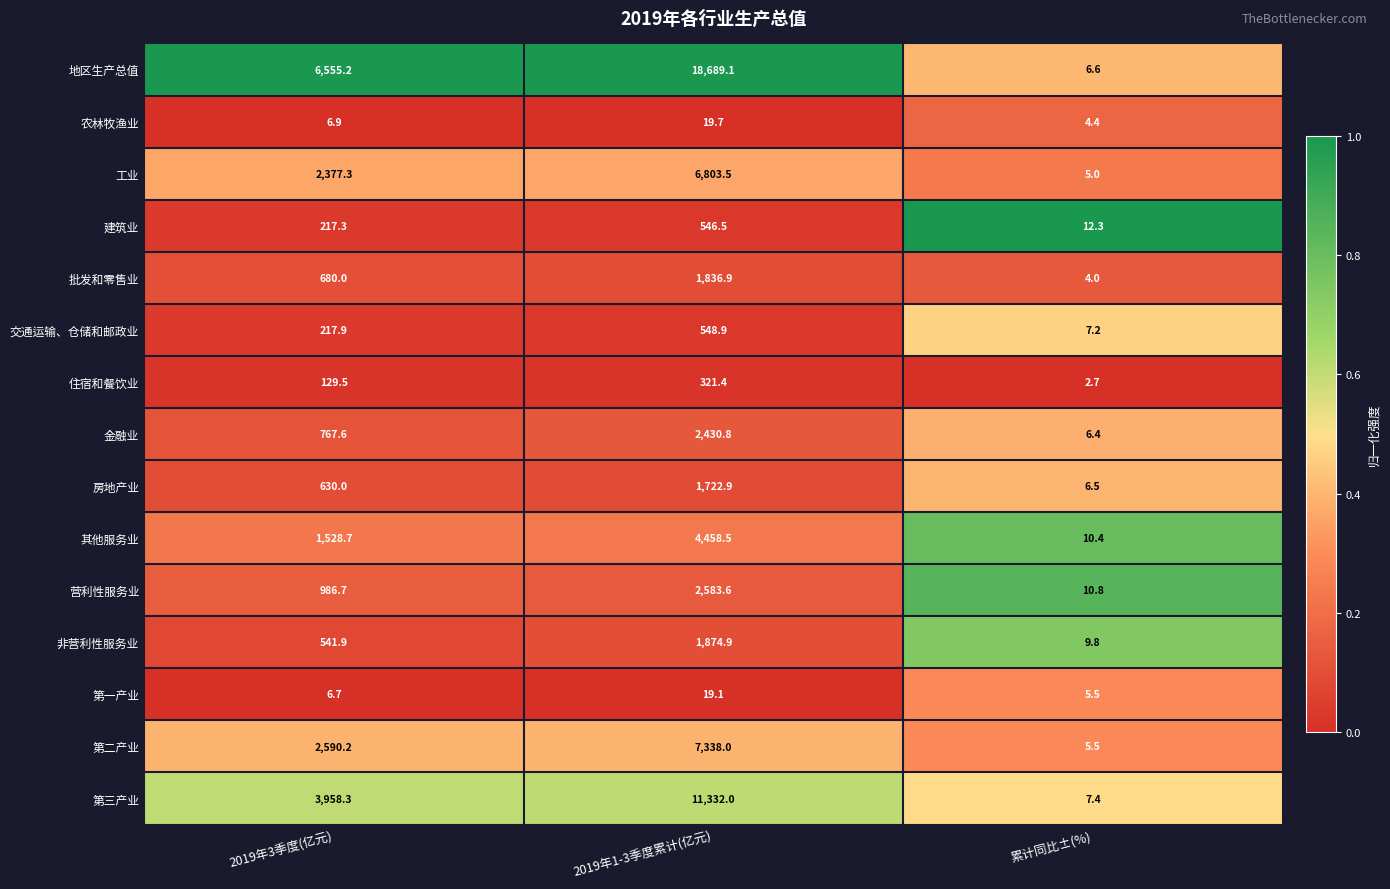

What is the difference between the maximum and minimum values in the 房地产业 series?

1716.4